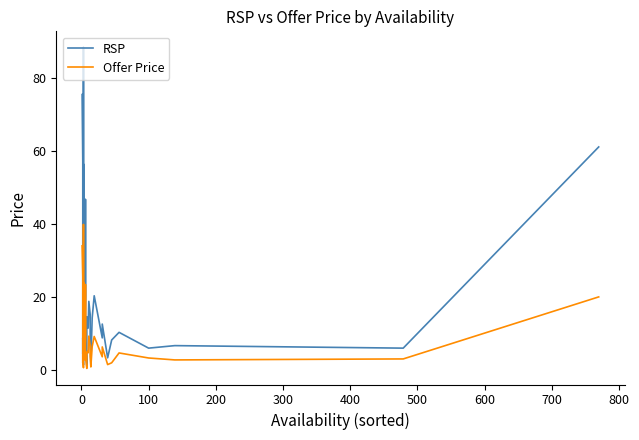

At how many categories does at least one series exceed 31?

8